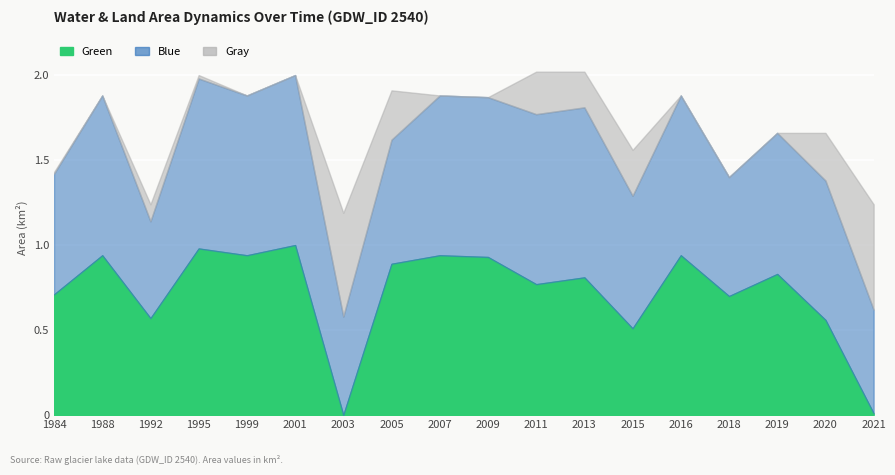

How many intersections are there between Green (origWaterArea) and Gray (origNoDataArea)?

3